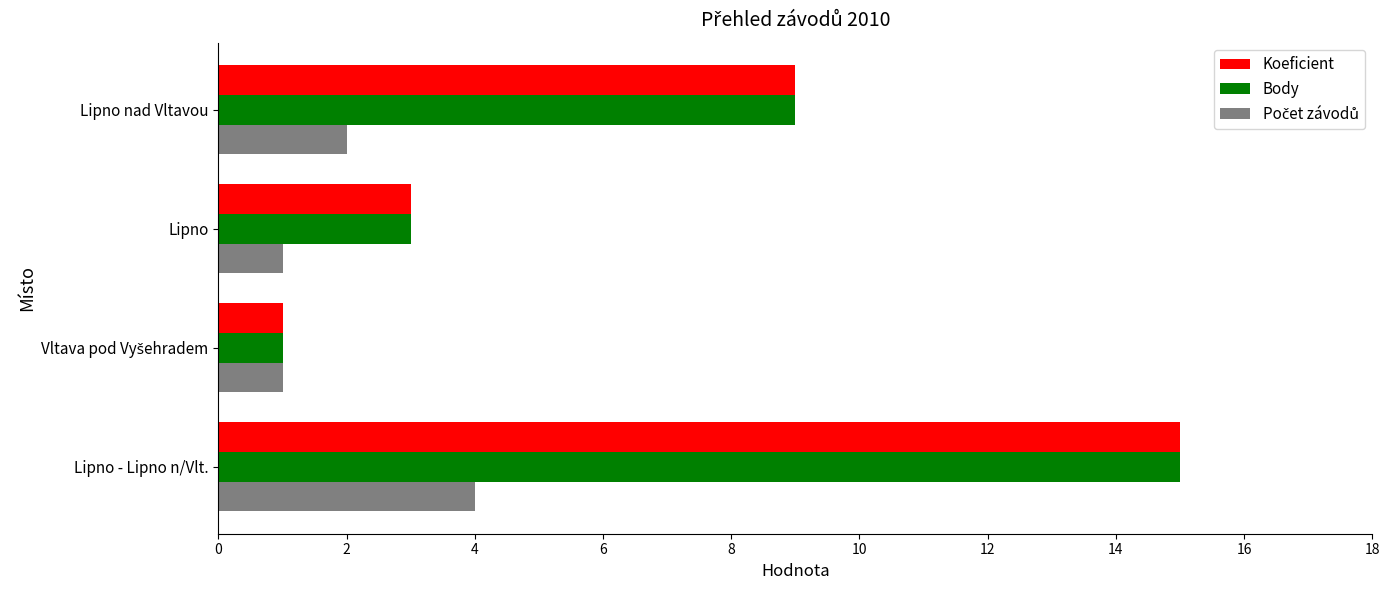

What is the highest value of the Body series?

15